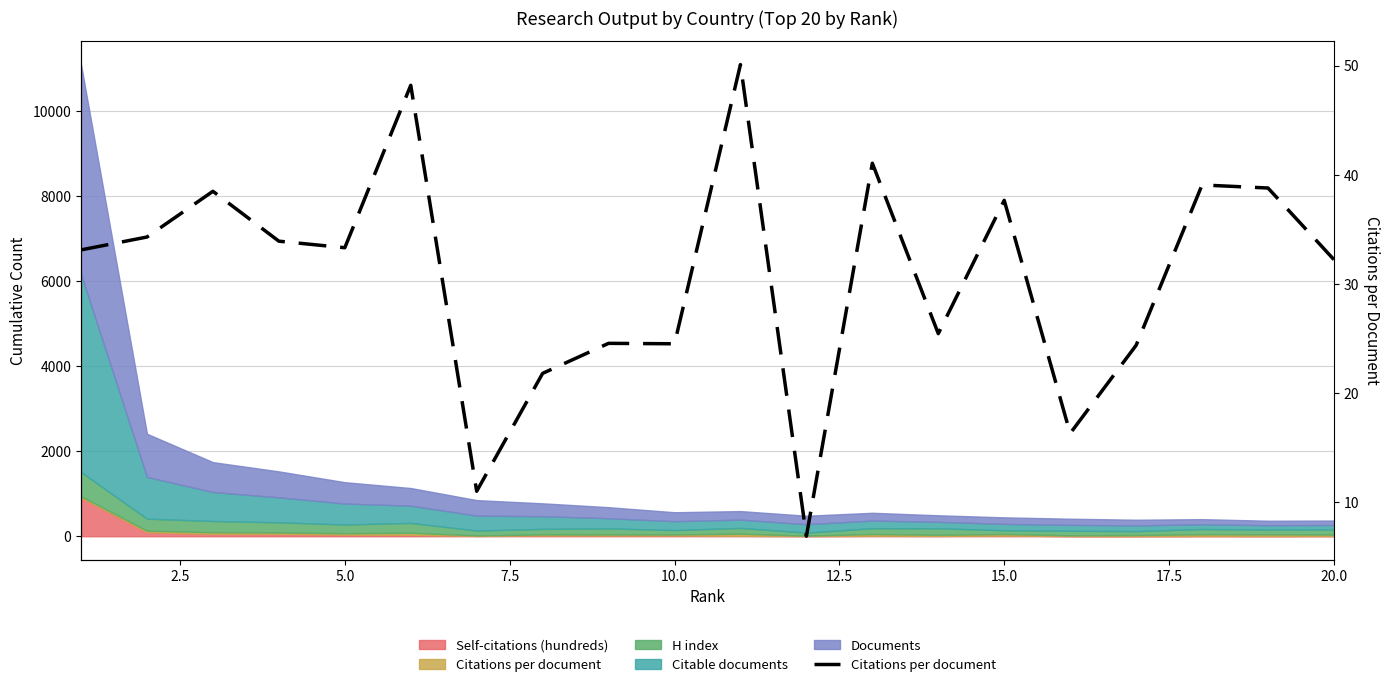

How many lines are shown in the chart?

1